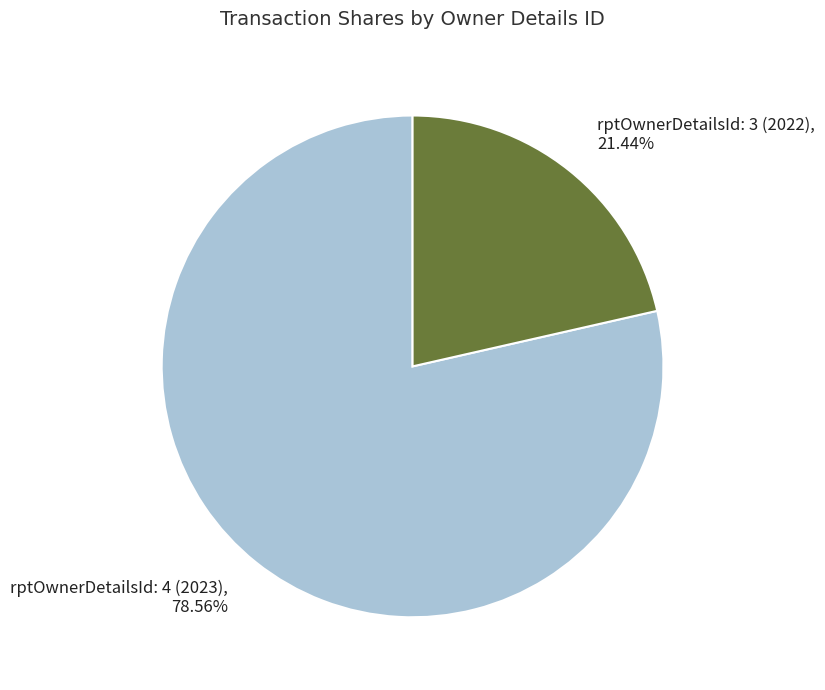

Do rptOwnerDetailsId: 4 (2023) and rptOwnerDetailsId: 3 (2022) together represent more than half of the pie?

Yes